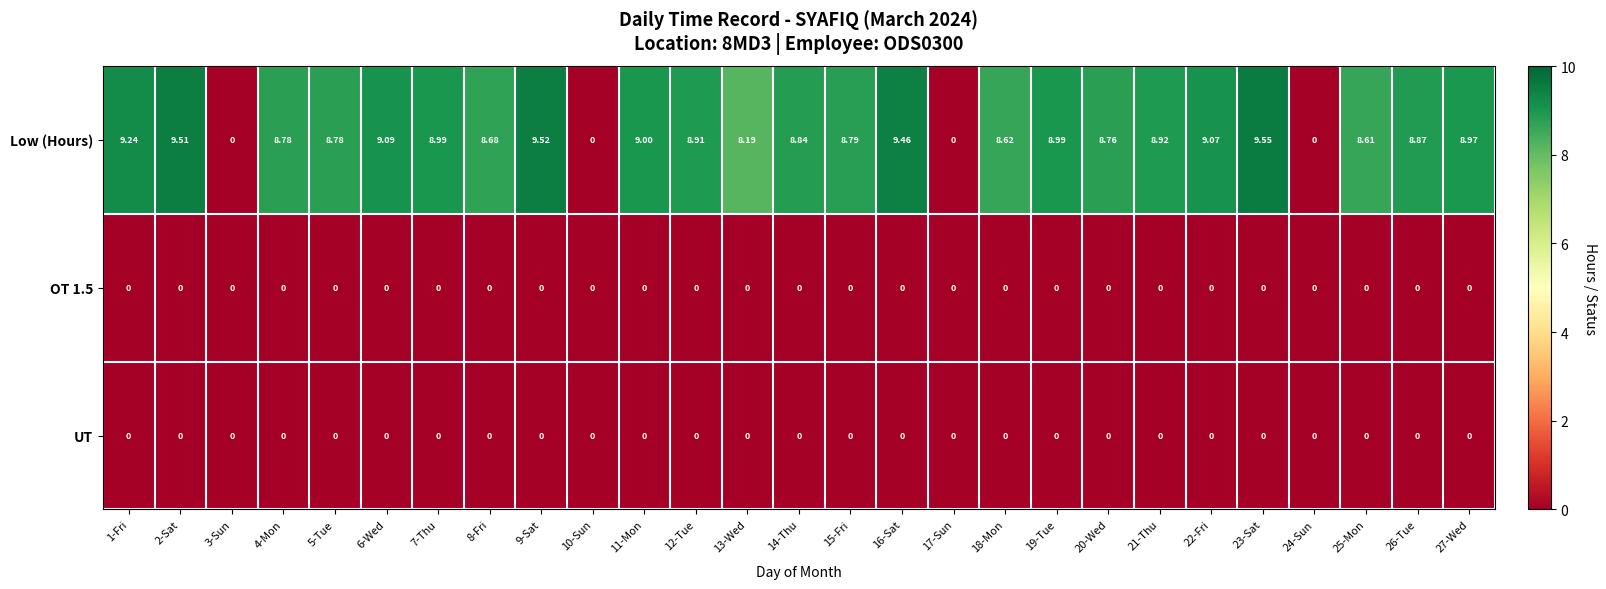

Which series has the largest total across all categories?

Low (Hours)